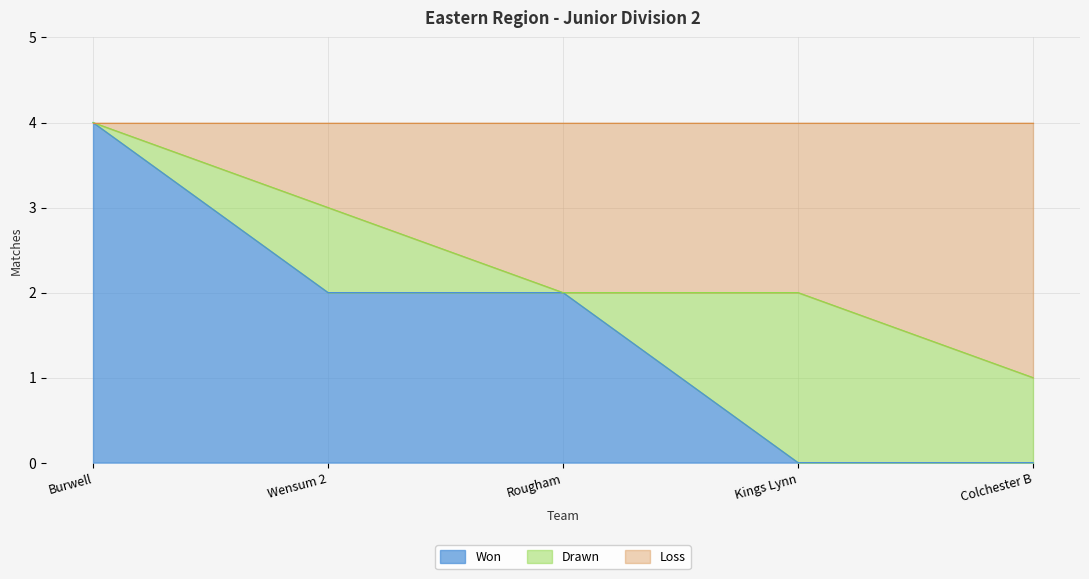

Does the chart display data point markers on the line(s)?

No